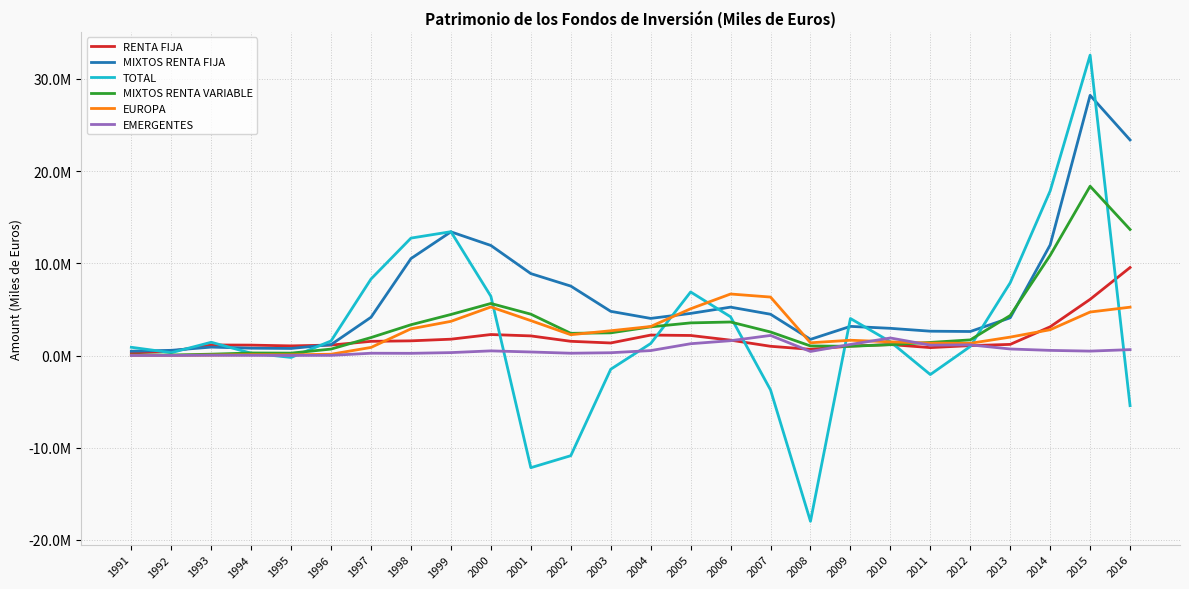

True or false: RENTA FIJA has more than 2 interior local peaks.

True